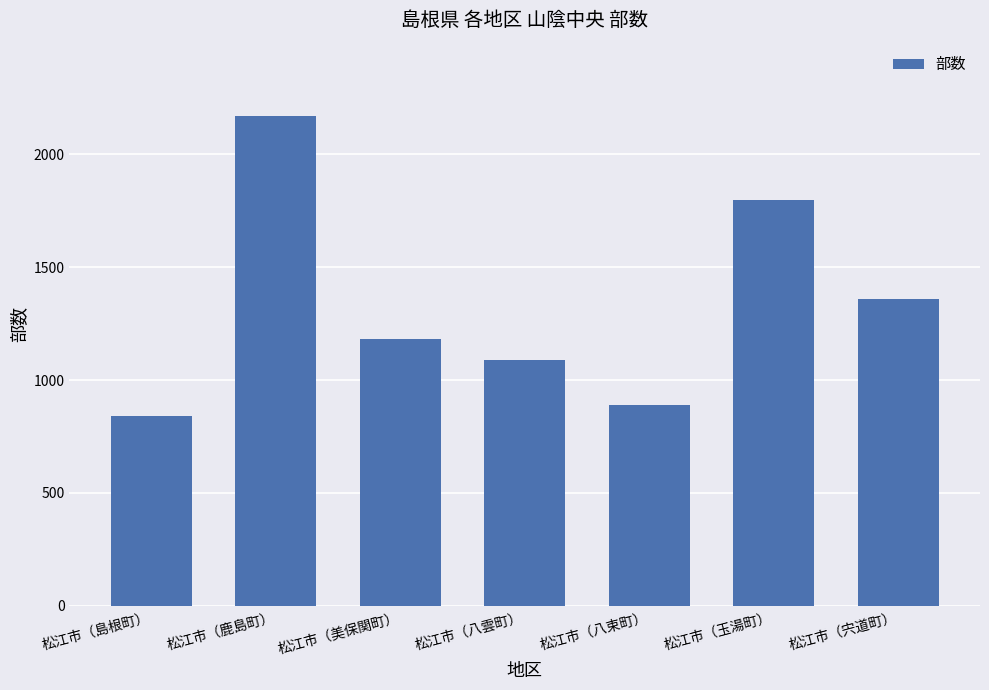

What is the change in value from 松江市（八束町） to 松江市（玉湯町）?

+910